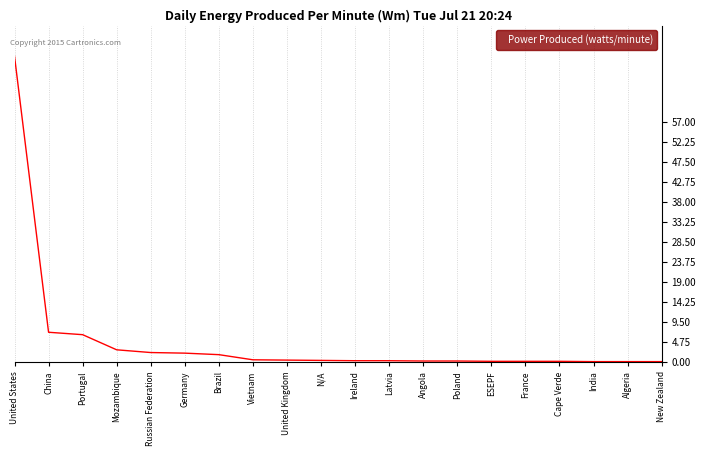

True or false: there are more than 2 points higher than both neighbors.

False